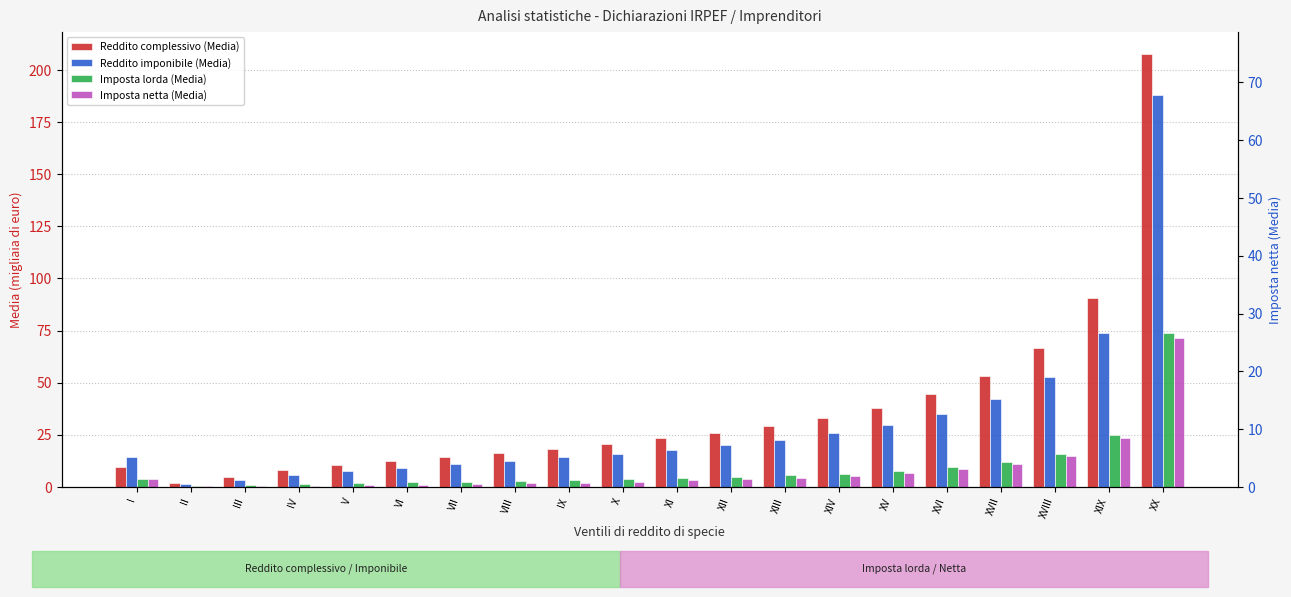

What is the label of the 5th bar from the right?

XVI